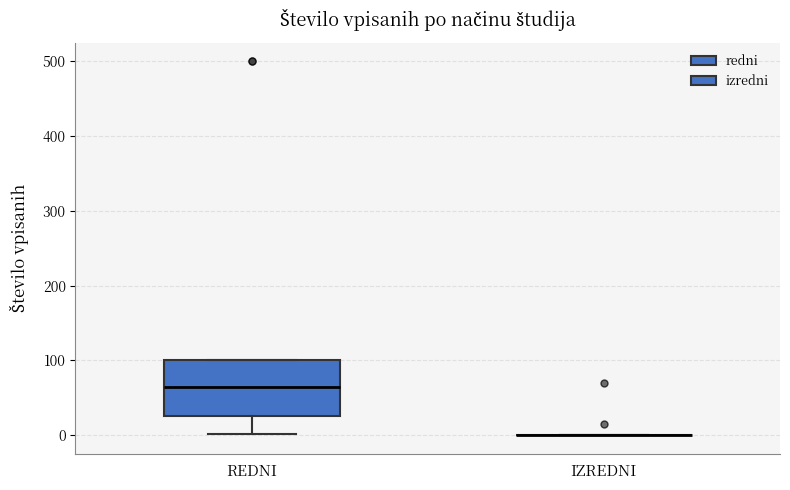

Reading left to right, transcribe this box plot: for each box, give where its median line is, the range the box spans, and where its two whiskers end, as read against the y-axis. The values are not printed on the chart, so give them approximately, as read against the axis.

REDNI: median 70, box 30 to 100, whiskers 0 to 100
IZREDNI: box collapsed to a line at 0, whiskers 0 to 0